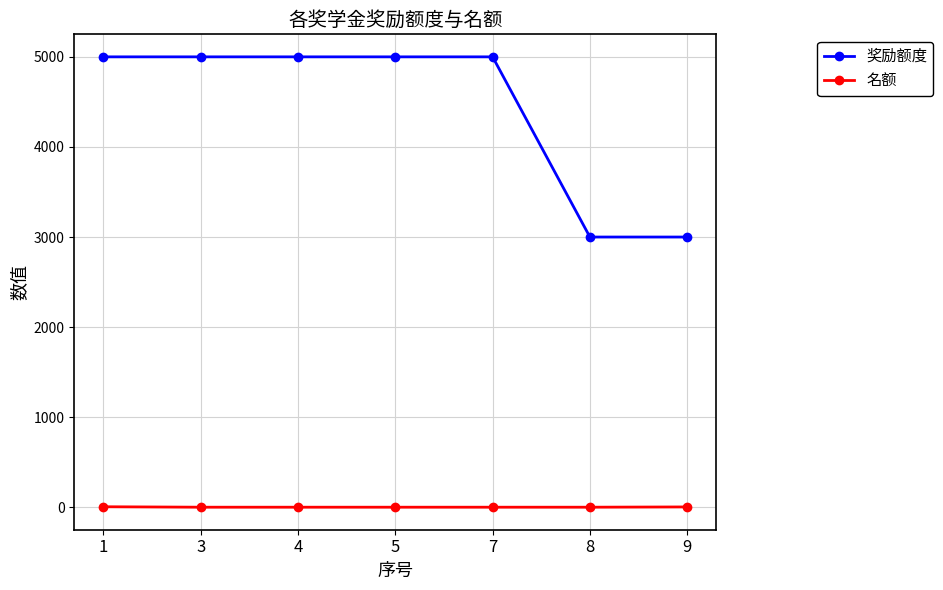

List the series in order of their overall mean, lowest first.

名额, 奖励额度